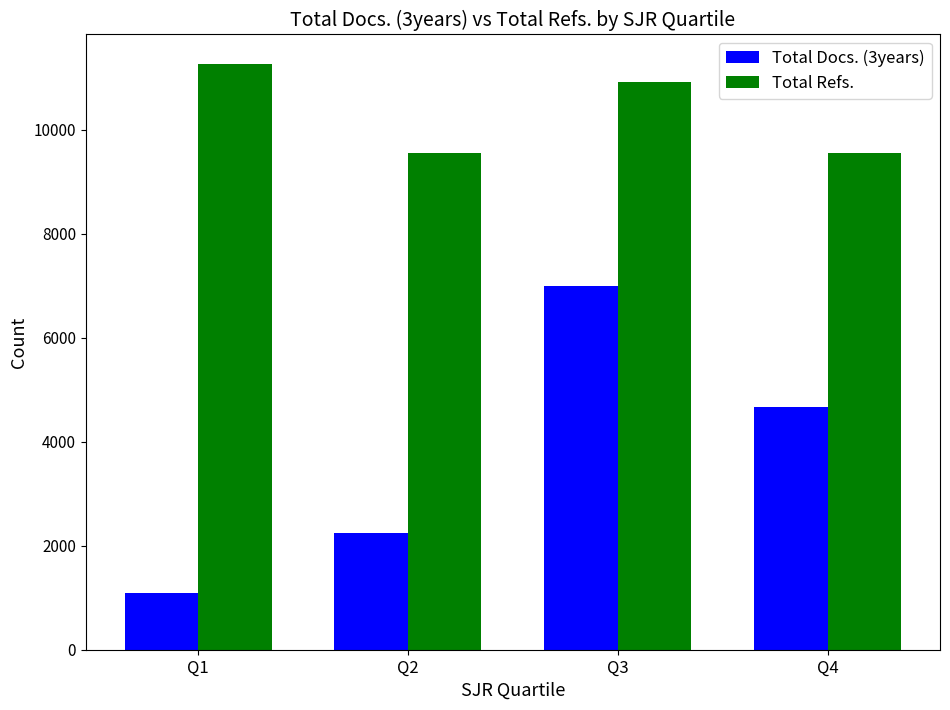

What are all the series names shown in the legend?

Total Docs. (3years), Total Refs.